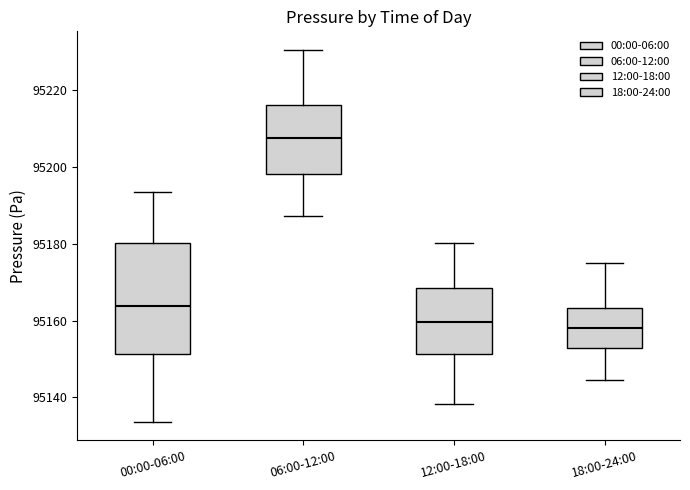

Where is the upper edge of the box for 12:00-18:00 on the y-axis? The values are not printed on the chart, so give them approximately, as read against the axis.

95168